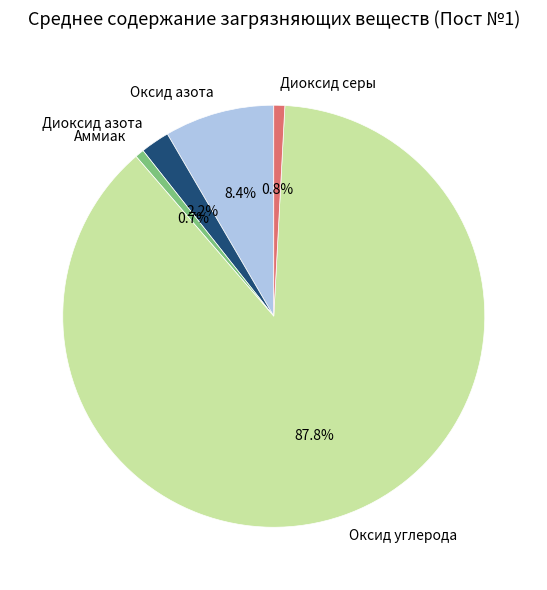

Do Аммиак and Диоксид азота together represent more than half of the pie?

No